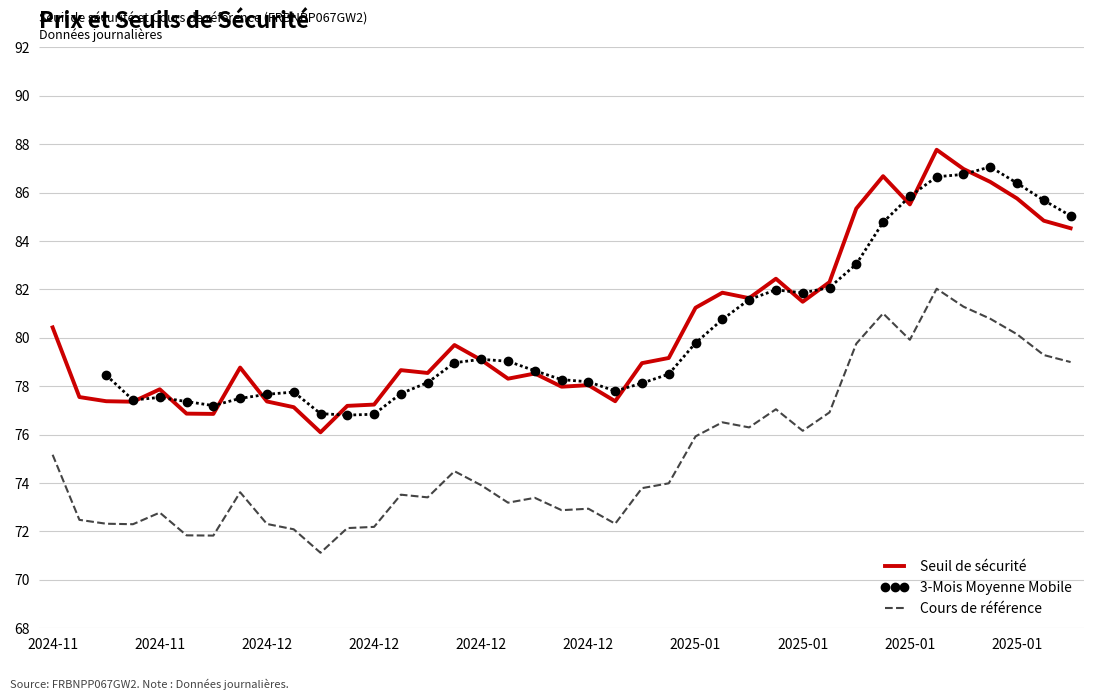

True or false: Cours de référence and Seuil de sécurité cross at least once.

False